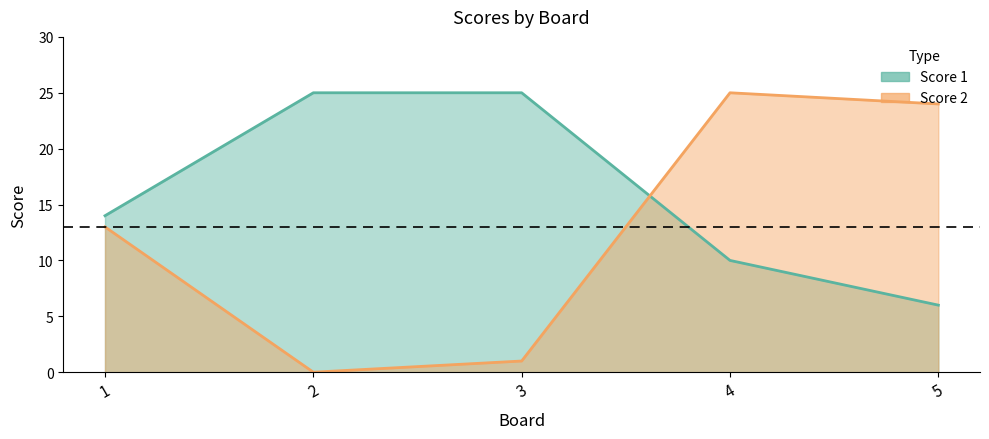

What is the maximum value for Score 2?

25